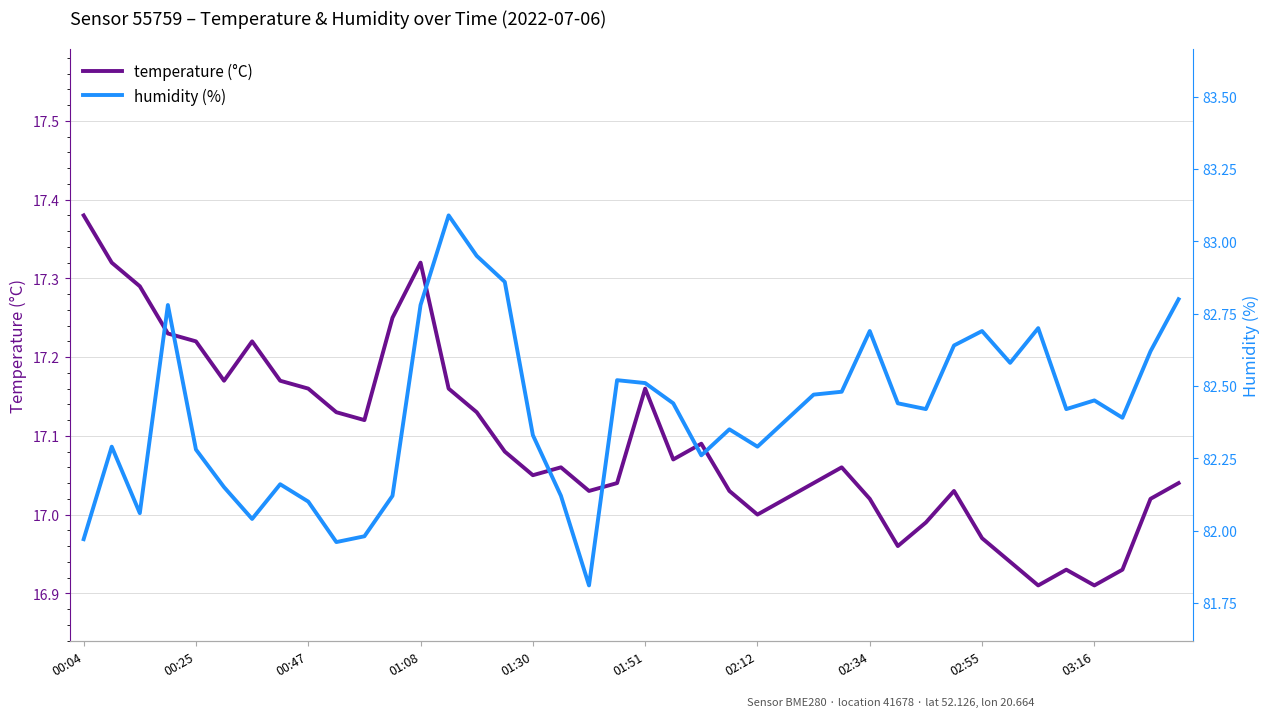

True or false: humidity and temperature cross at least once.

False